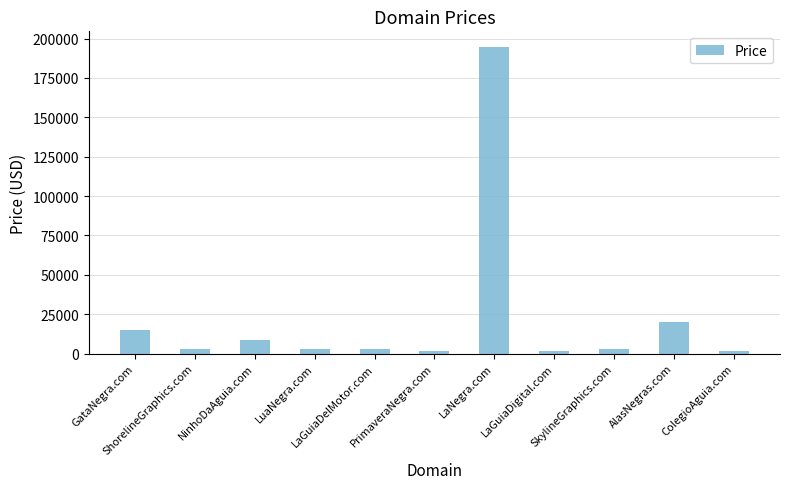

Reading right to left, list all the values displayed in this chart.

1888	19888	2888	1888	194888	1888	2888	2888	8888	2888	14888